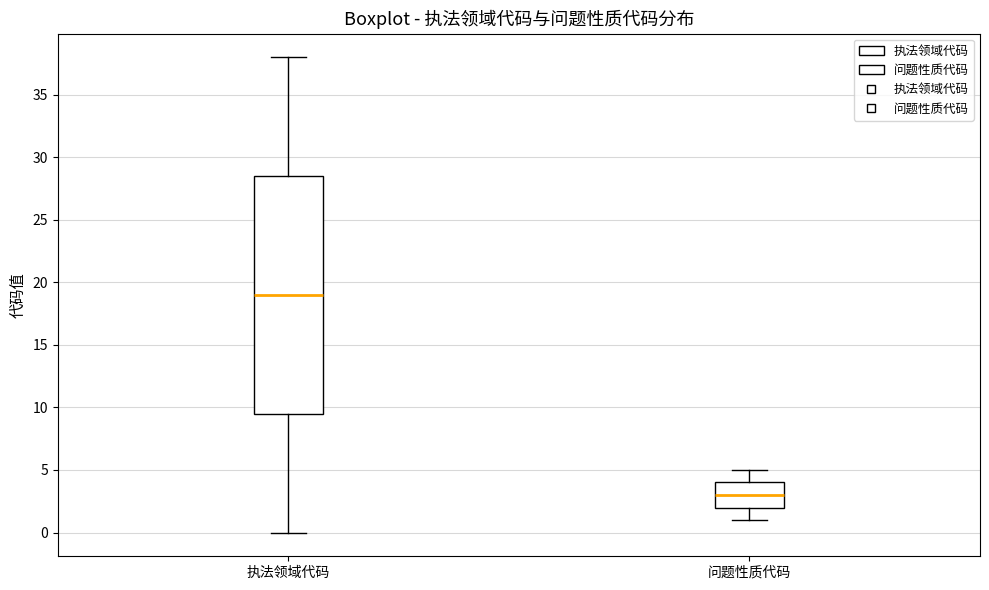

Where does the median line of the box for 执法领域代码 sit on the y-axis? The values are not printed on the chart, so give them approximately, as read against the axis.

19.0